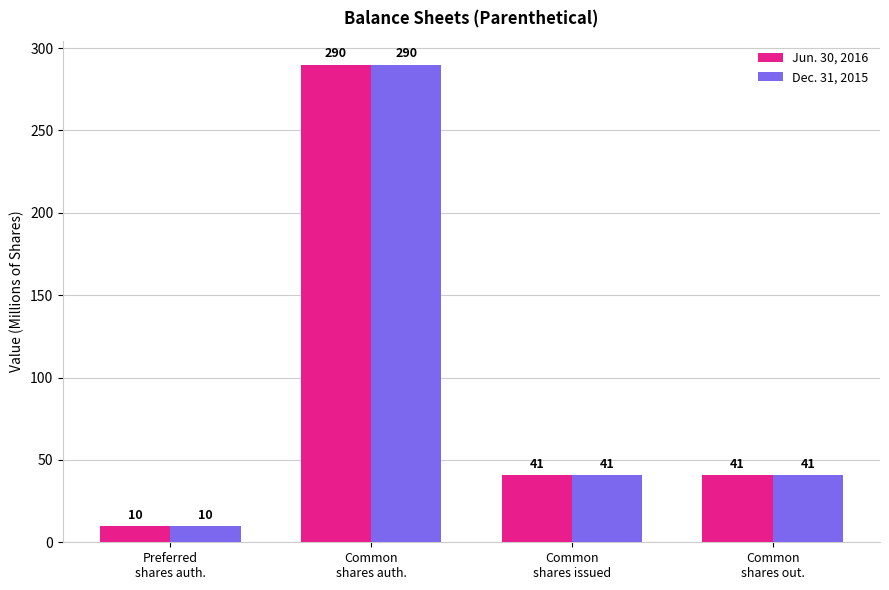

What is the difference between the maximum and second lowest values in the Dec. 31, 2015 series?

249.0